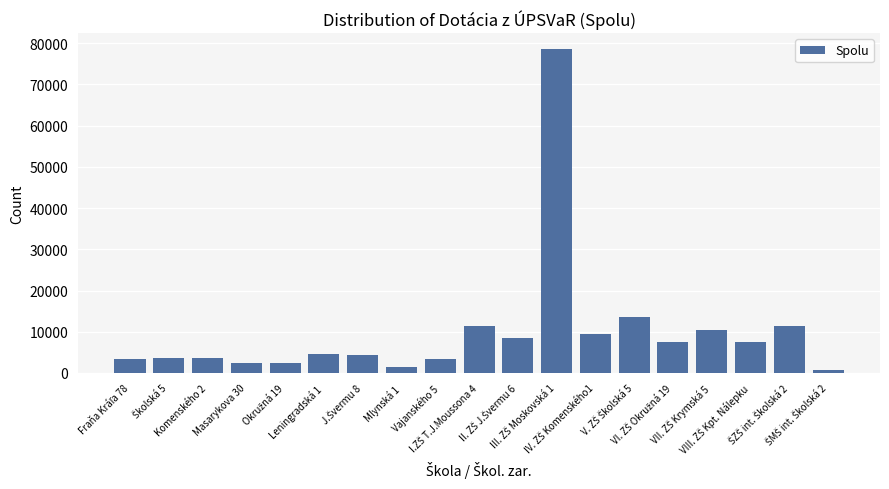

What is the label of the 9th bar from the left?

Vajanského 5